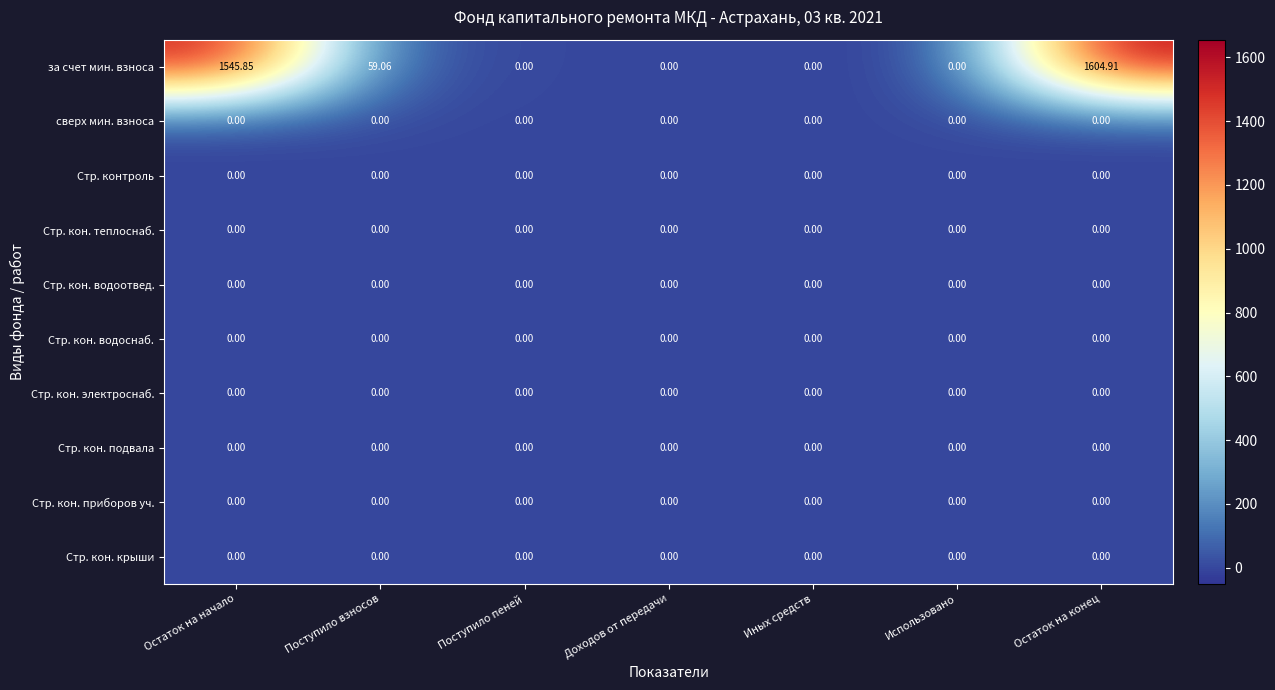

At which category is the sum across all series the highest?

Остаток на конец